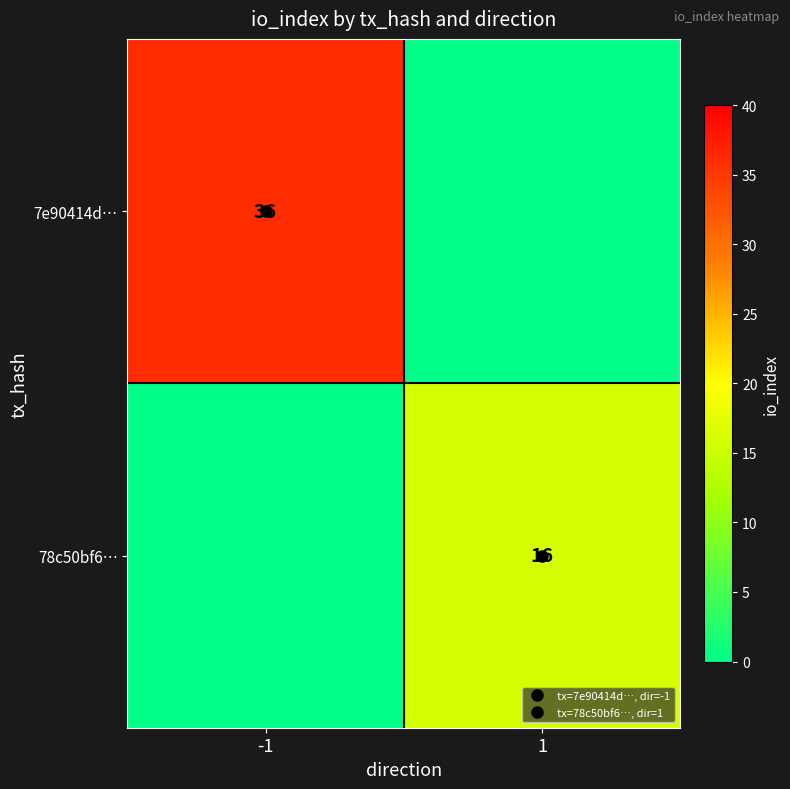

How many 78c50bf6… values are between 0 and 16?

2